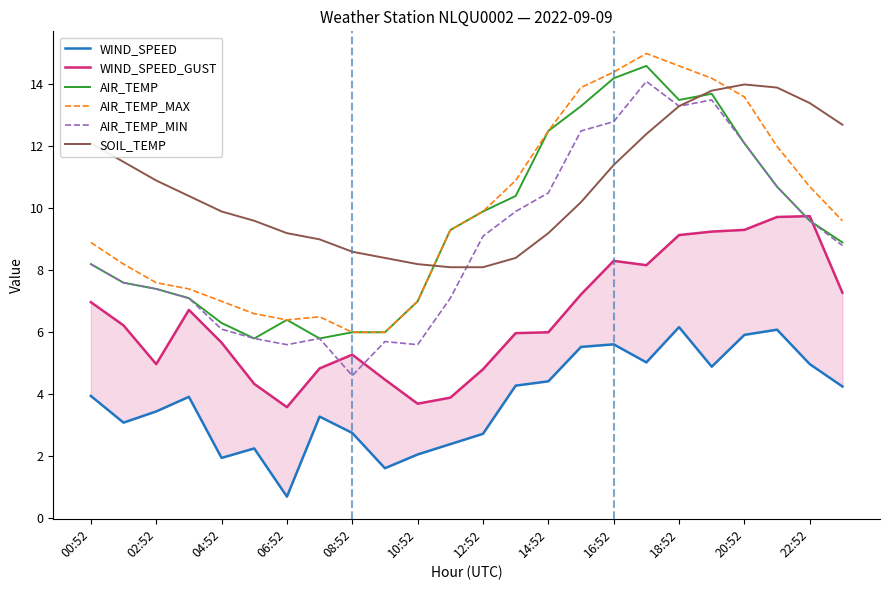

What position from the right is 15?

9